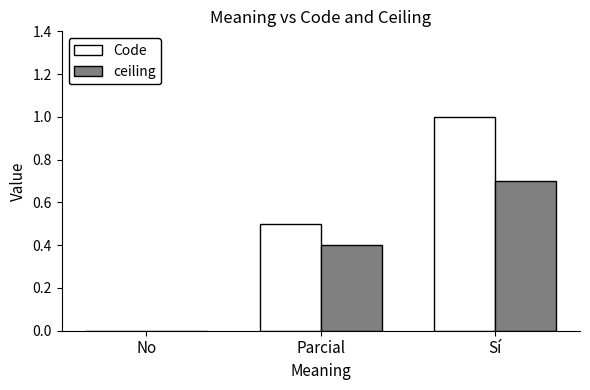

Reading right to left, transcribe all the data shown in this chart.

Code: 1.0	0.5	0.0
ceiling: 0.7	0.4	0.0